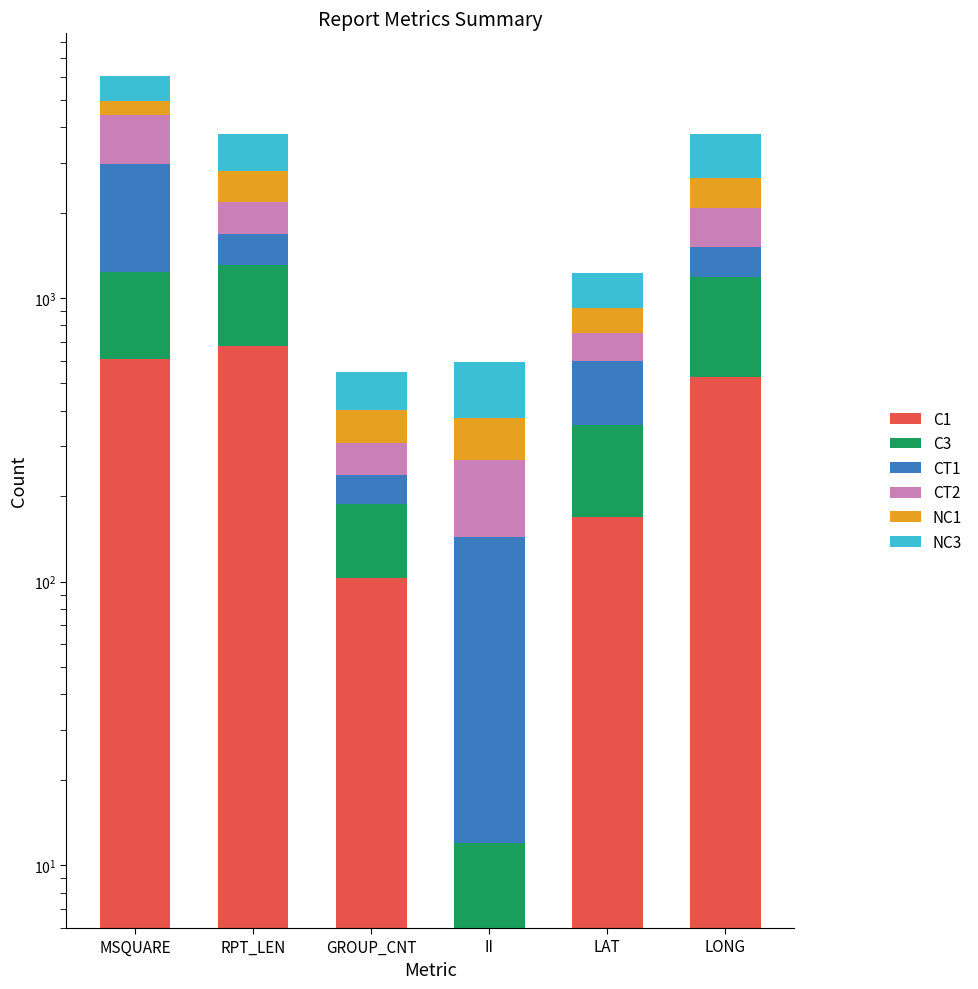

Reading left to right, transcribe all the data shown in this chart.

C1: 607	675	103	6	169	525
C3: 626	630	84	6	188	658
CT1: 1726	378	50	132	240	335
CT2: 1474	492	70	125	158	559
NC1: 528	622	96	107	163	569
NC3: 1105	979	147	217	306	1127